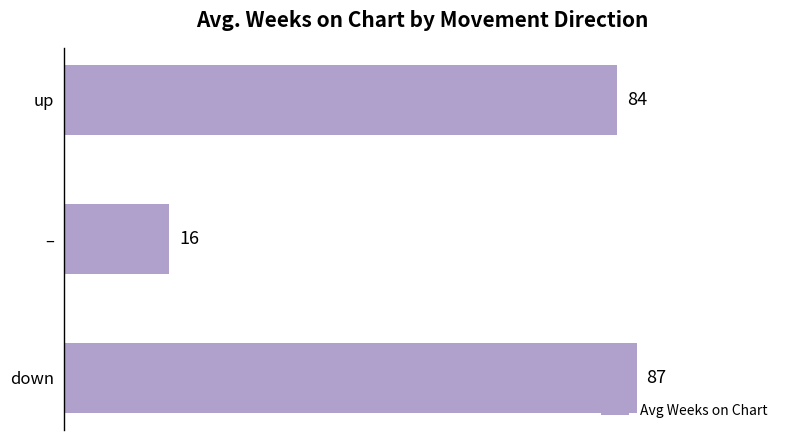

What is the ratio of the value at down to the value at –?

5.4